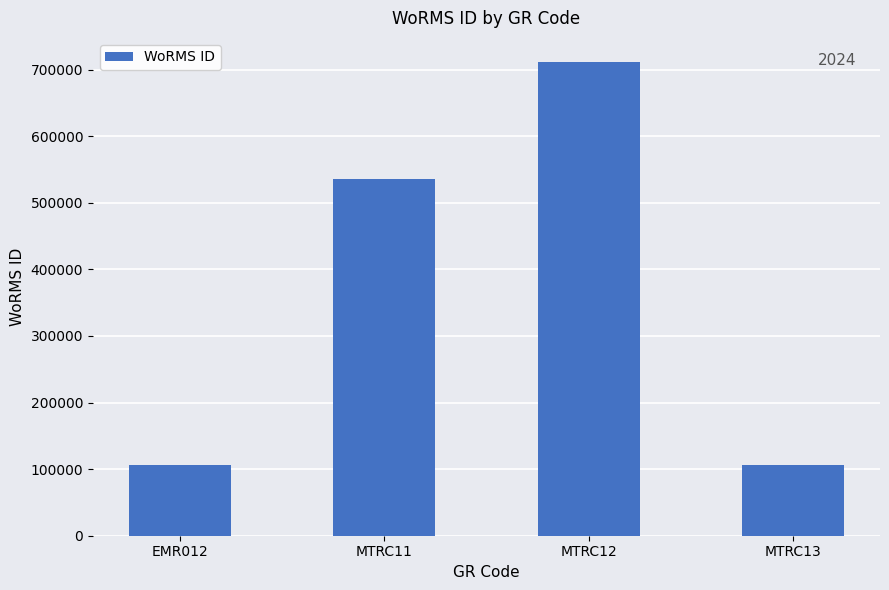

What is the difference between the maximum and minimum values?

606045